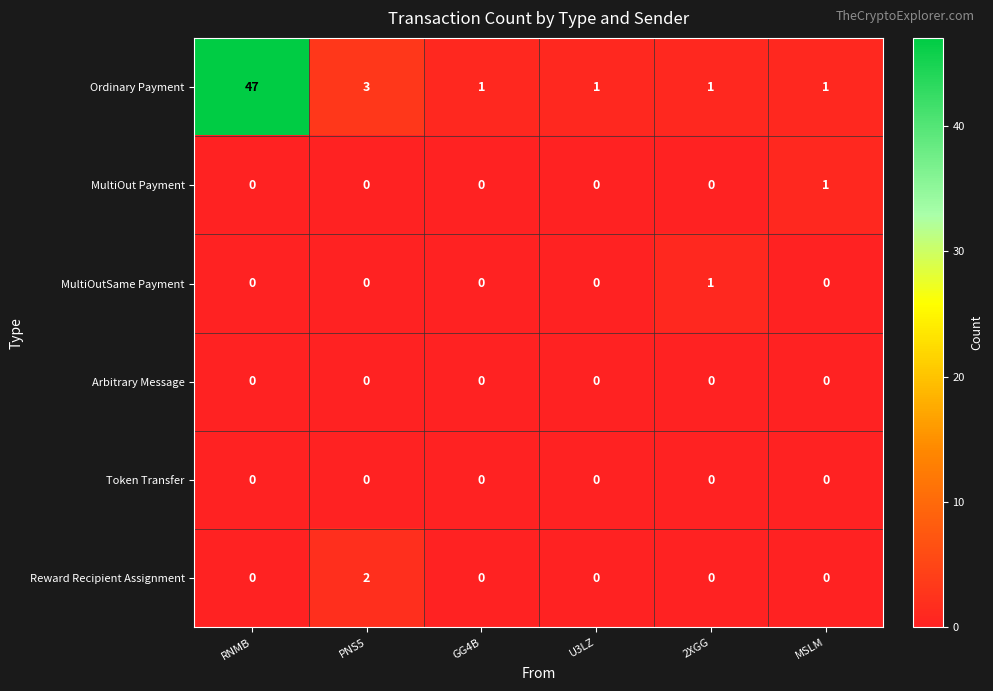

What is the total value across all series at PNS5?

5